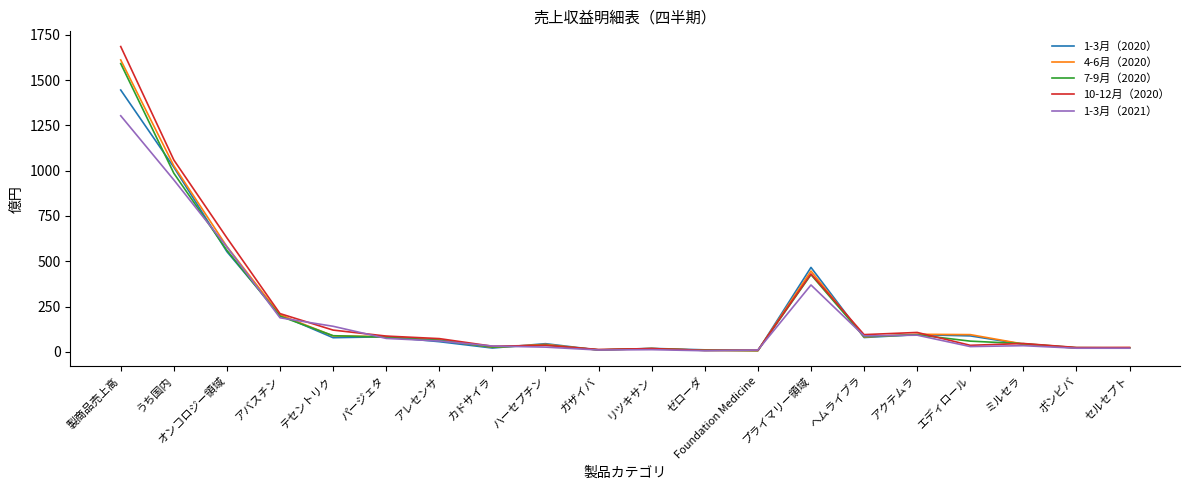

What is the sum of all 10-12月（2020） values?

4741